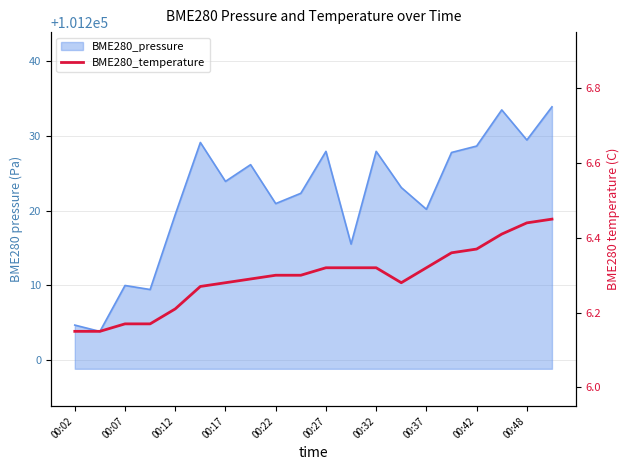

True or false: the data shows 6.2 at 00:07.

True